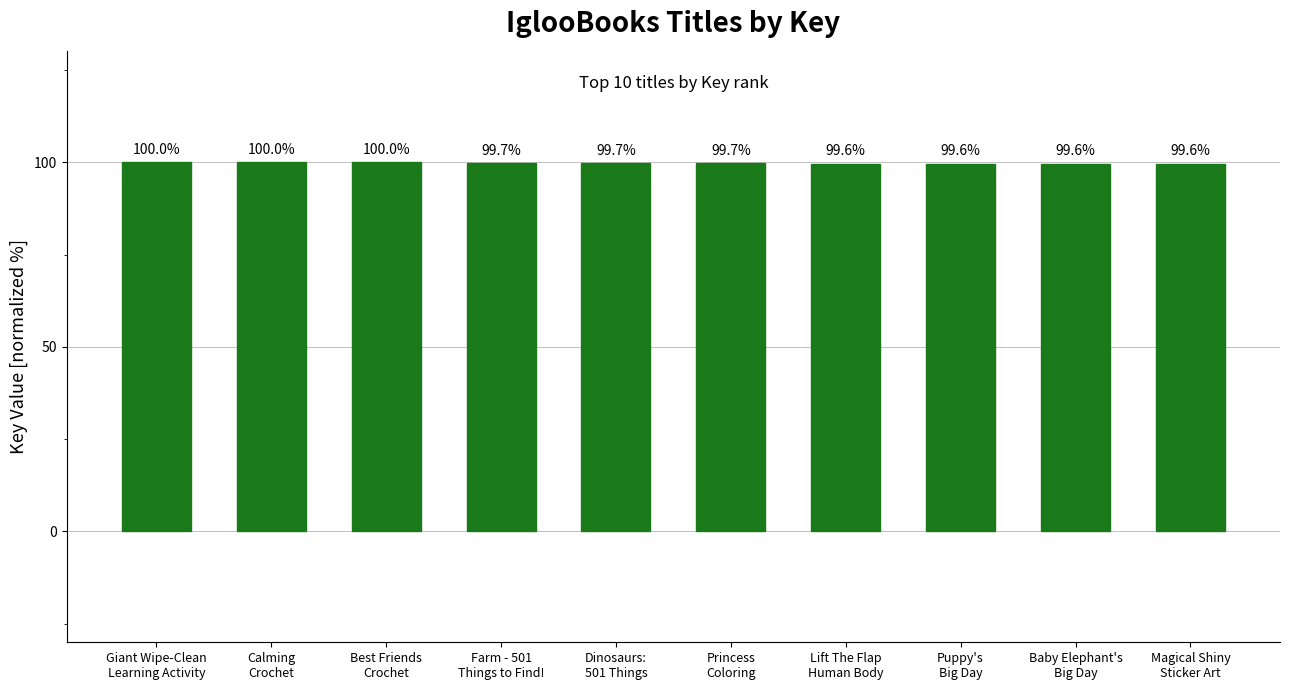

Reading left to right, list all the values displayed in this chart.

Giant Wipe-Clean
Learning Activity=100.0	Calming
Crochet=100.0	Best Friends
Crochet=100.0	Farm - 501
Things to Find!=99.7	Dinosaurs:
501 Things=99.7	Princess
Coloring=99.7	Lift The Flap
Human Body=99.6	Puppy's
Big Day=99.6	Baby Elephant's
Big Day=99.6	Magical Shiny
Sticker Art=99.6